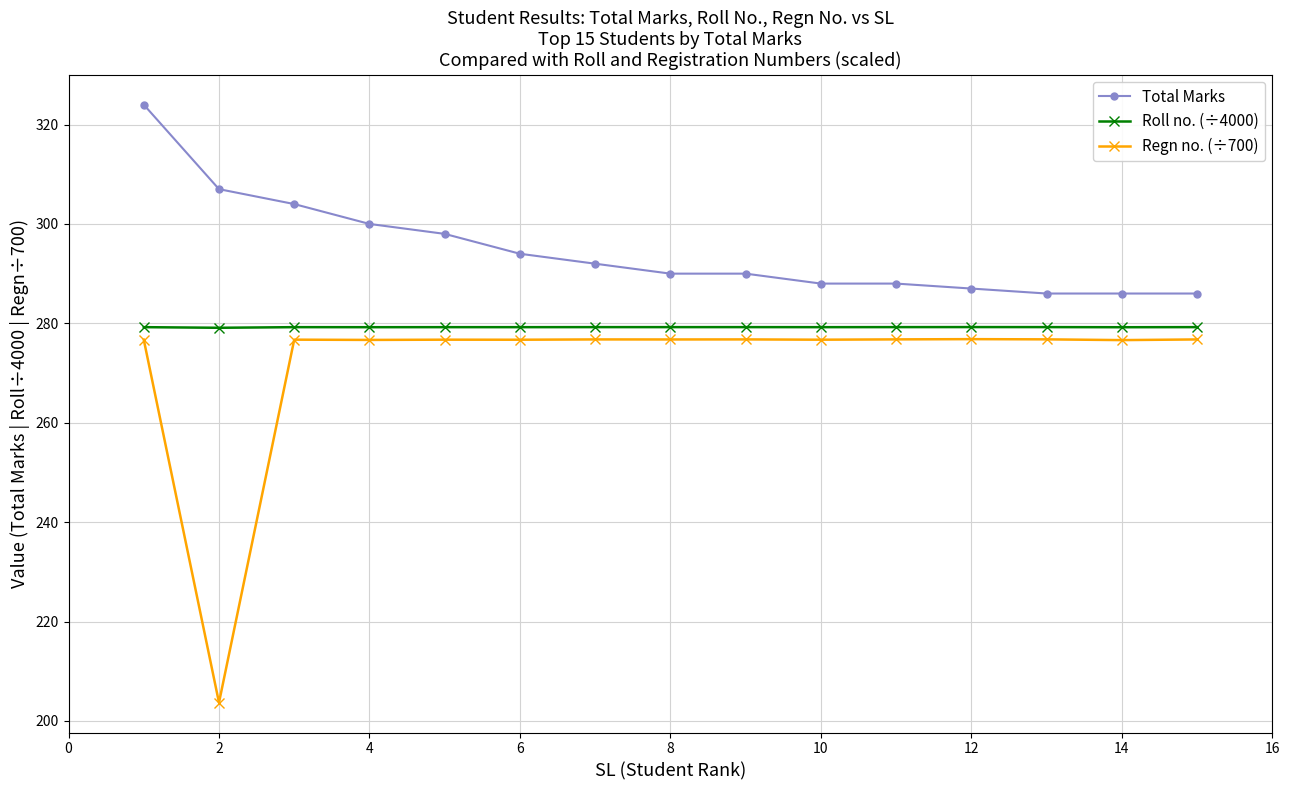

True or false: Regn no. (÷700) and Roll no. (÷4000) cross at least once.

False